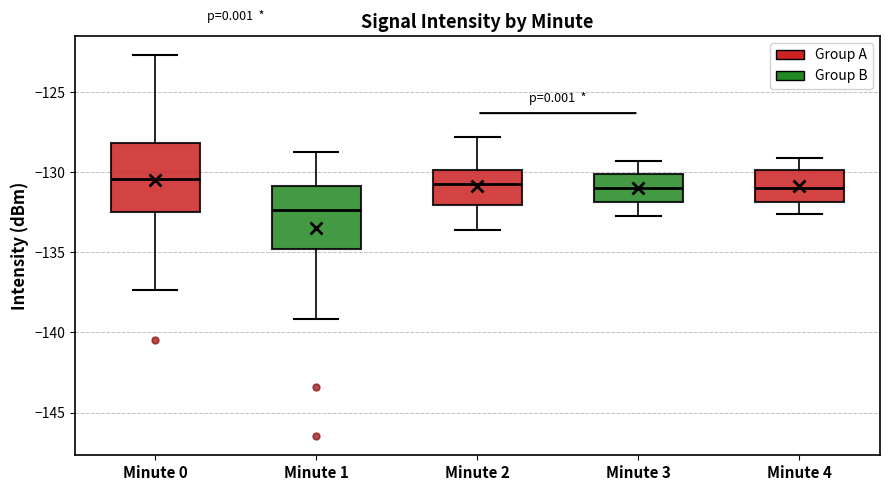

Which box has the lowest median line?

Minute 1